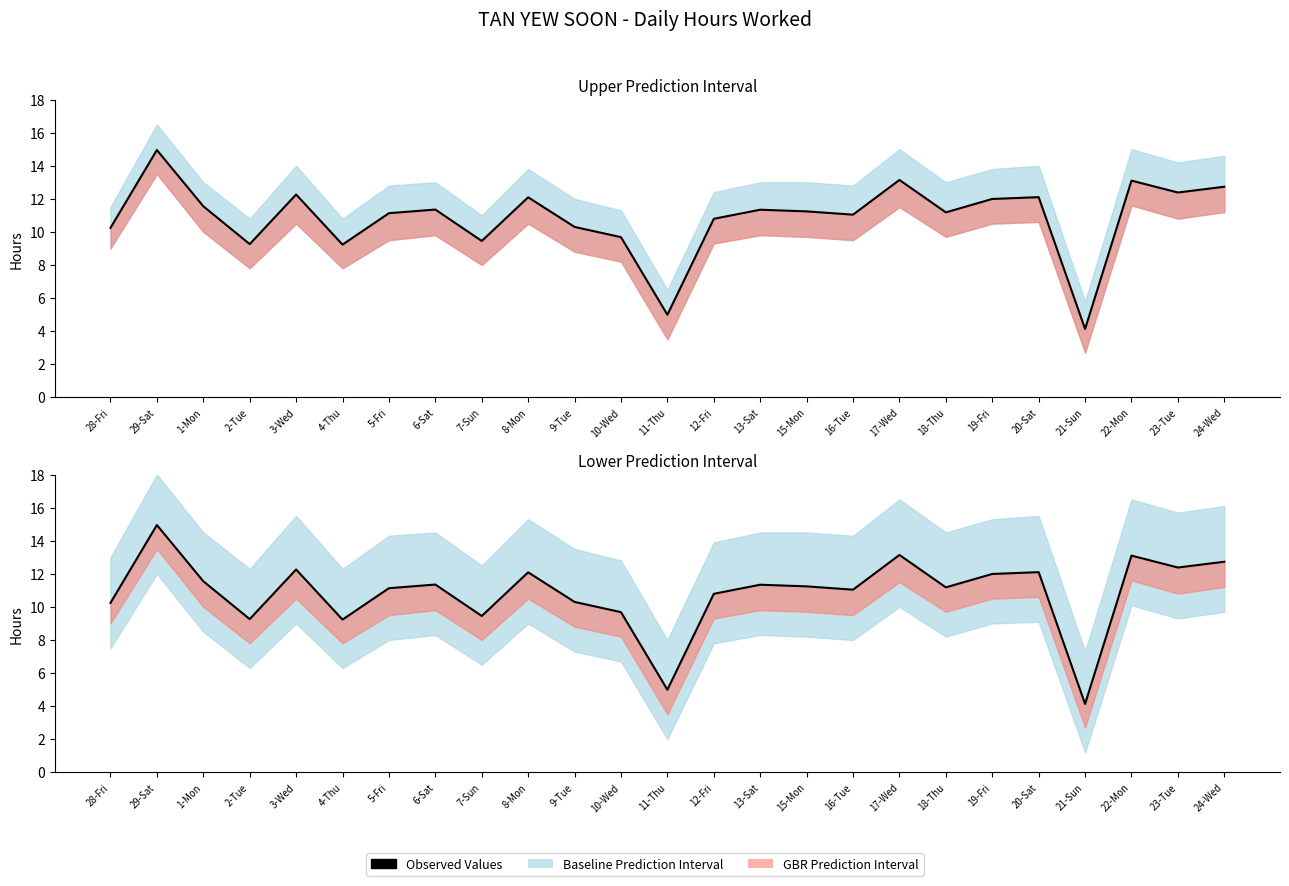

True or false: there are more than 2 points higher than both neighbors.

True